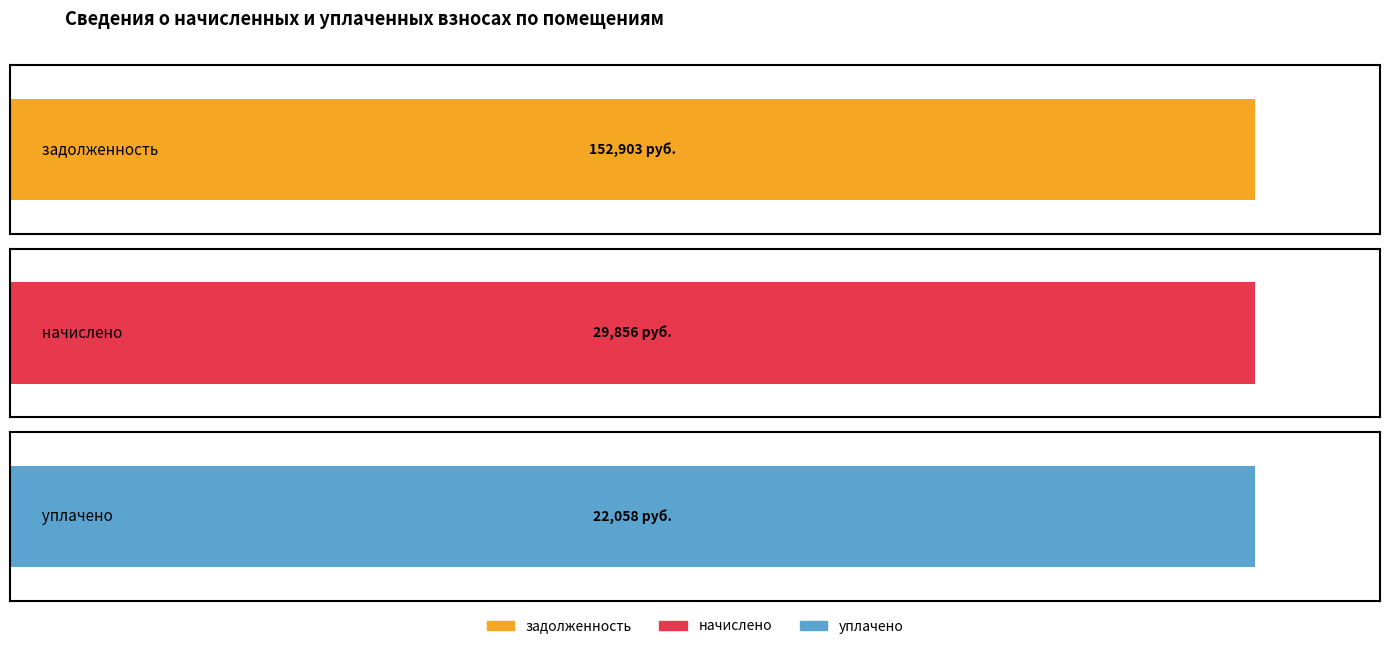

At which category does the chart reach its peak across all series?

1